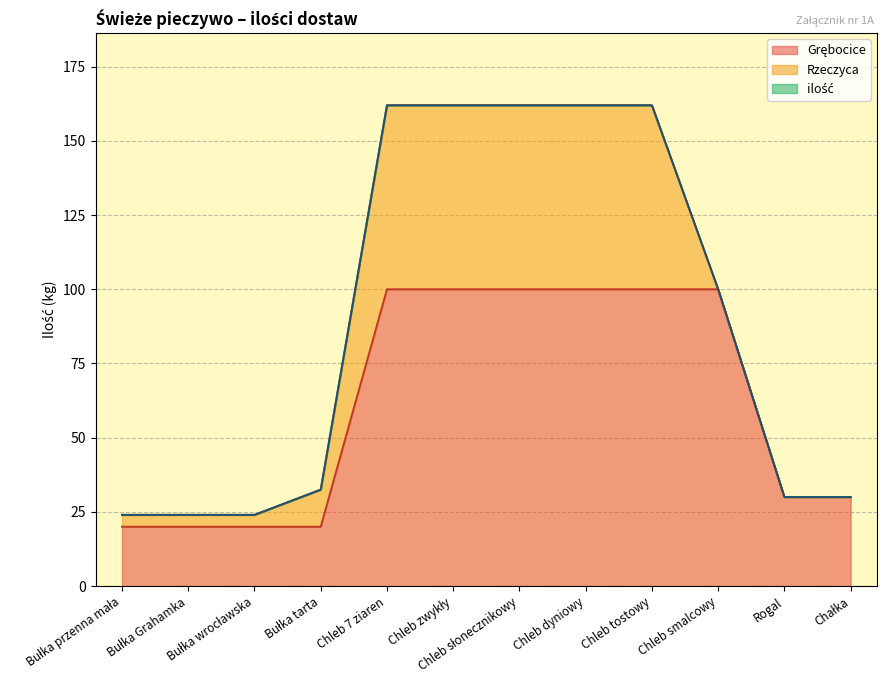

Is it true that Grębocice equals 30.0 at Chałka?

True